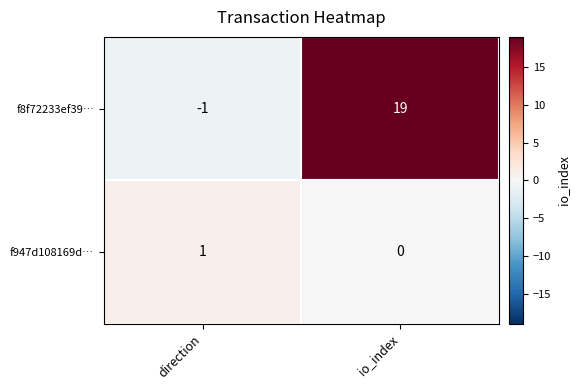

At which category does the chart reach its minimum across all series?

direction